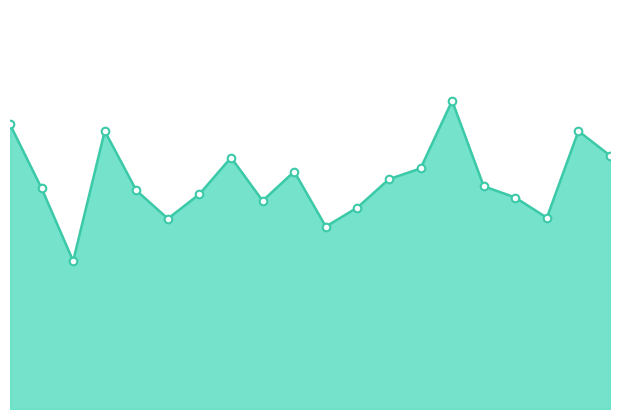

Is this an area chart (filled region under the line)?

Yes